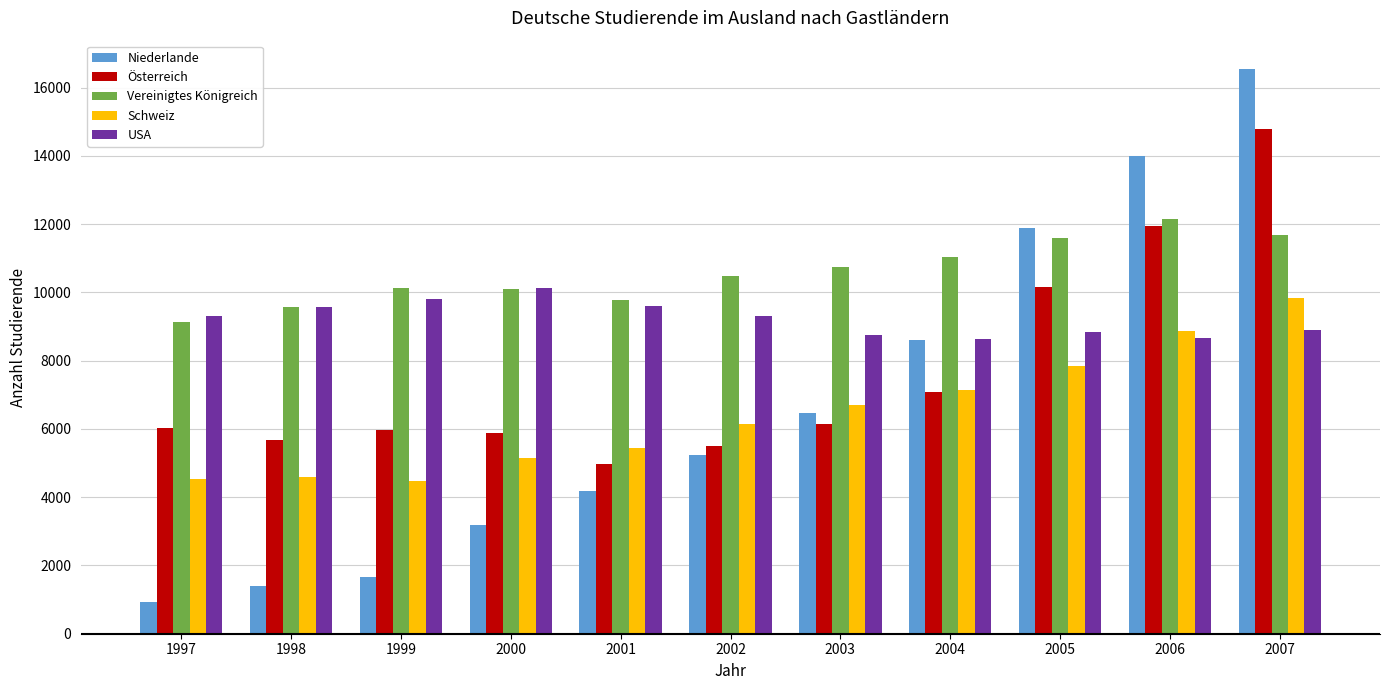

What is the difference between the USA values at 1998 and 2006?

912